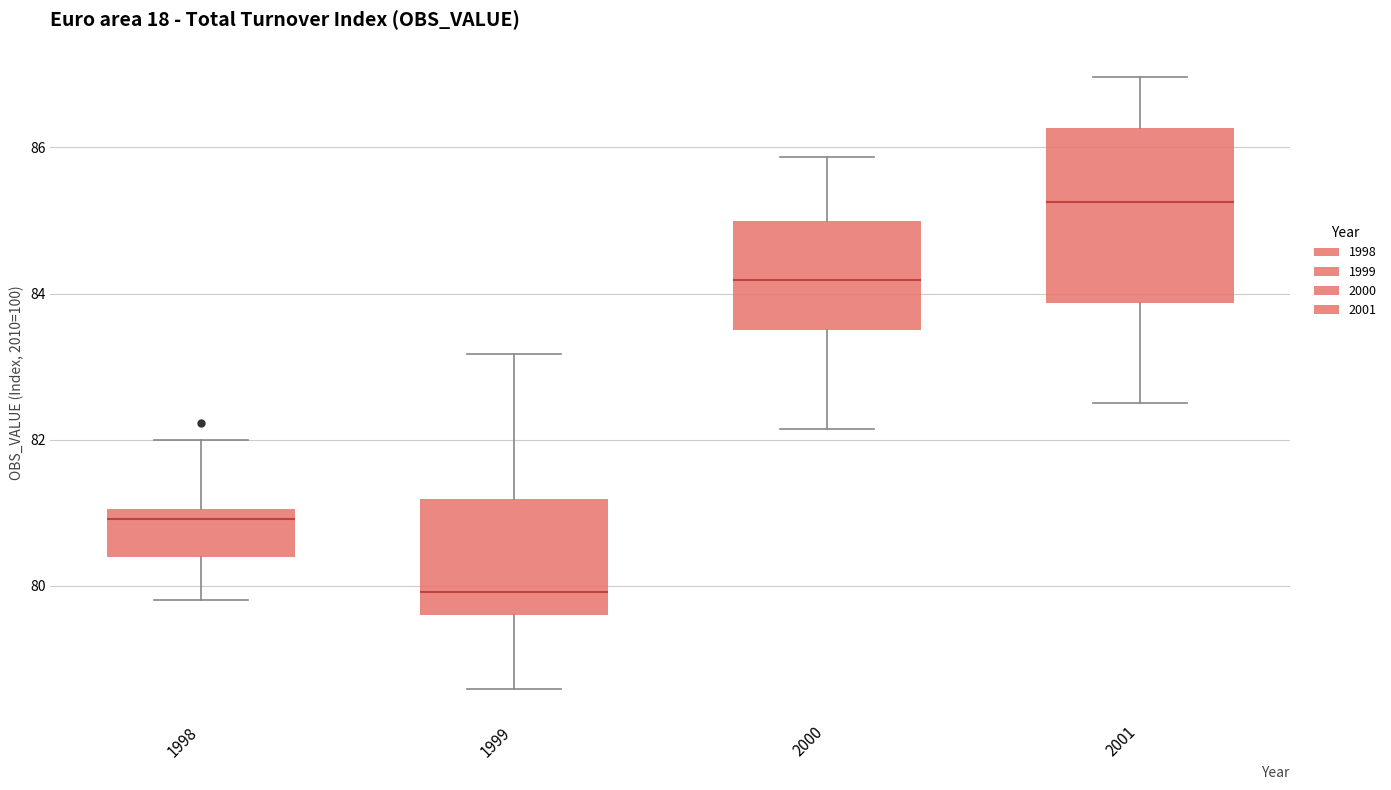

Which box has the highest median line?

2001